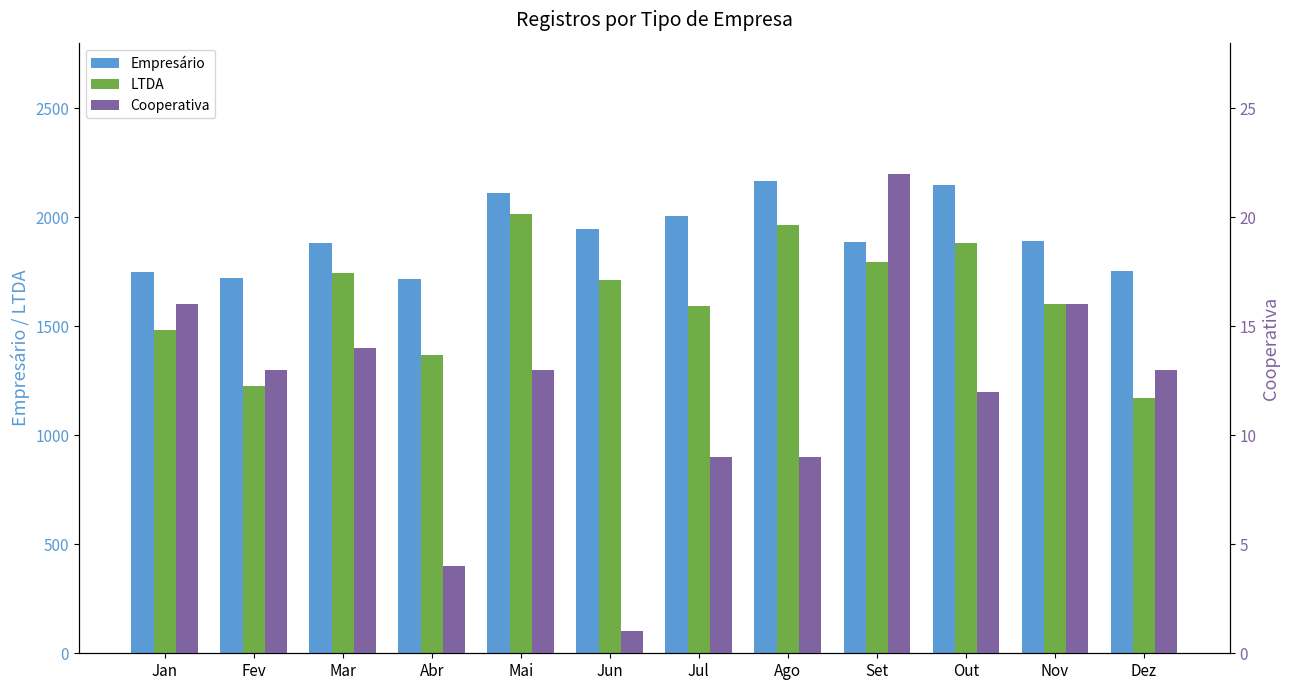

The value of LTDA at Dez is 628. True or false?

False